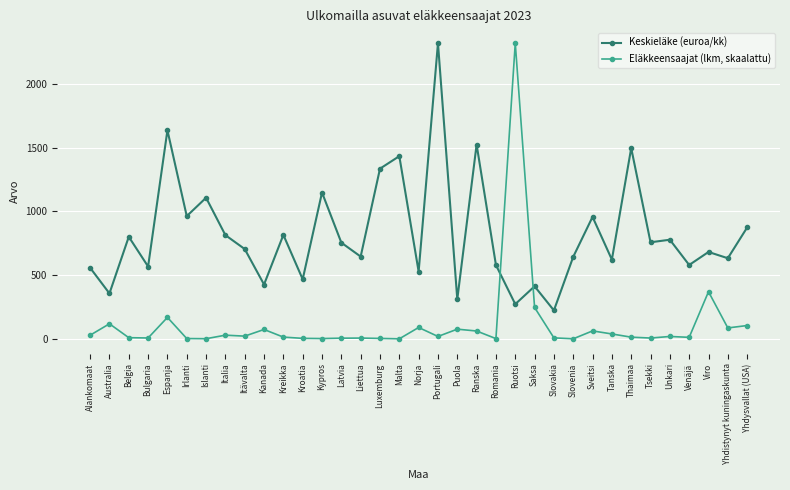

What position from the right is Unkari?

5